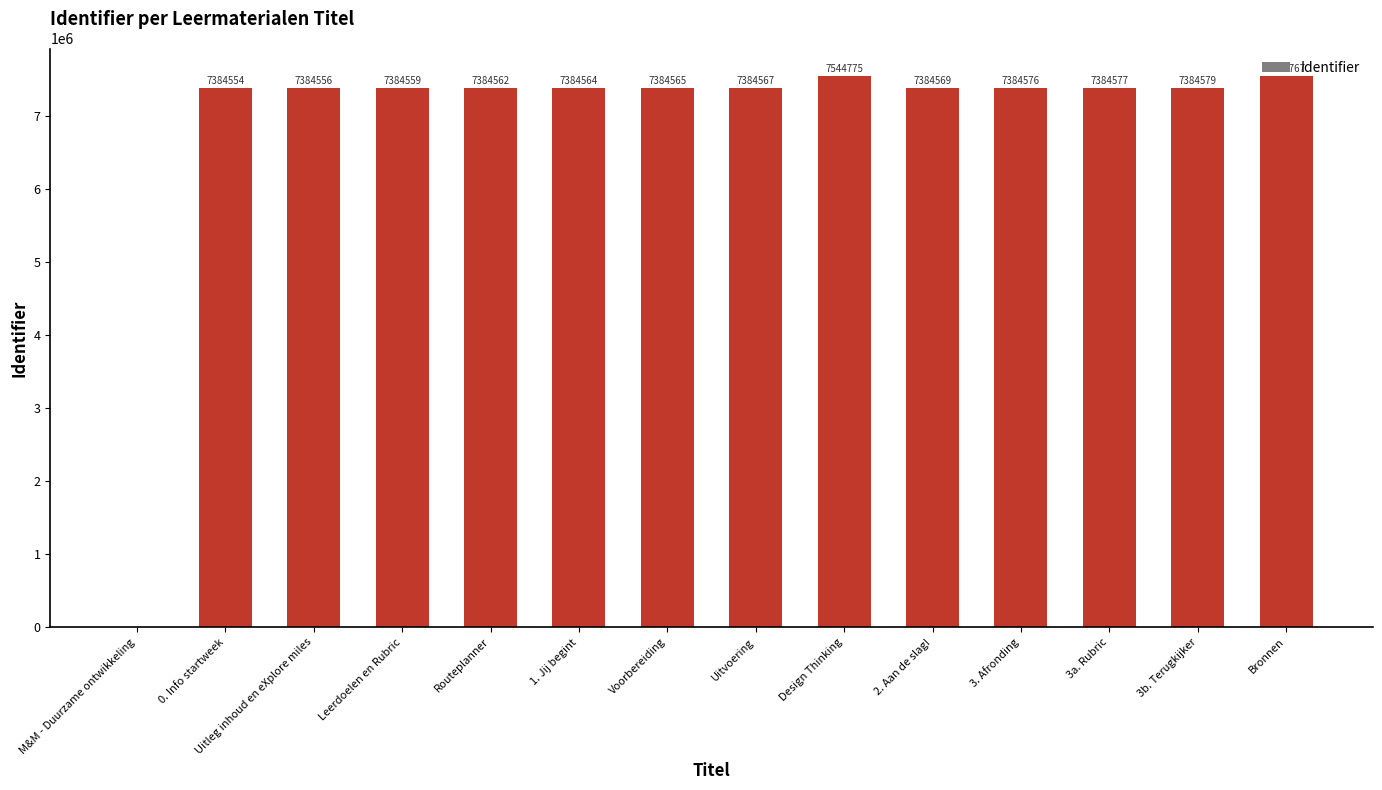

Approximately how many times larger is the value at 1. Jij begint compared to Design Thinking?

1.0